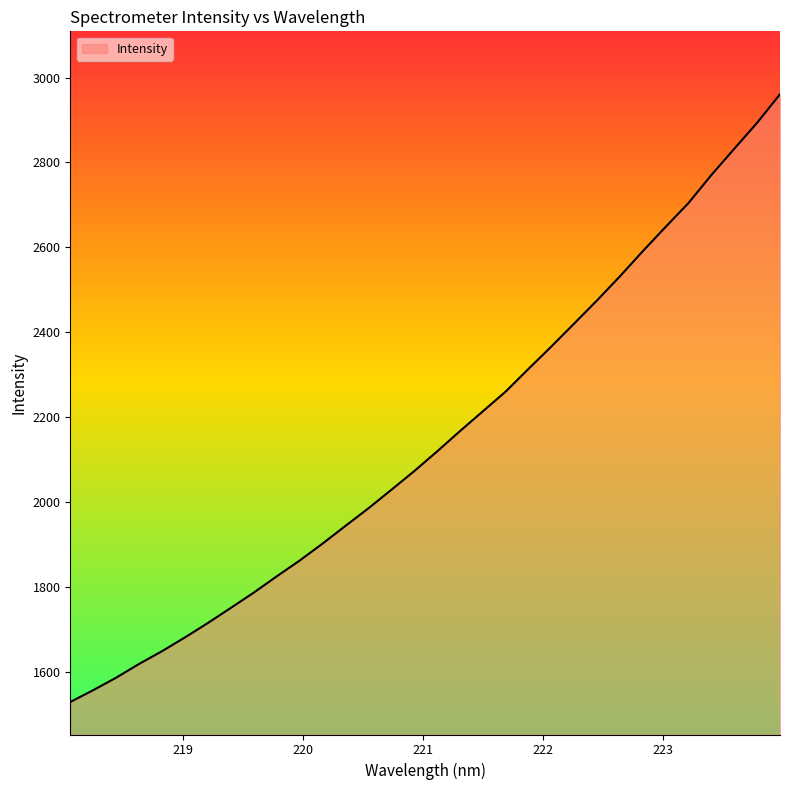

What is the difference between the maximum and minimum values?

1430.3